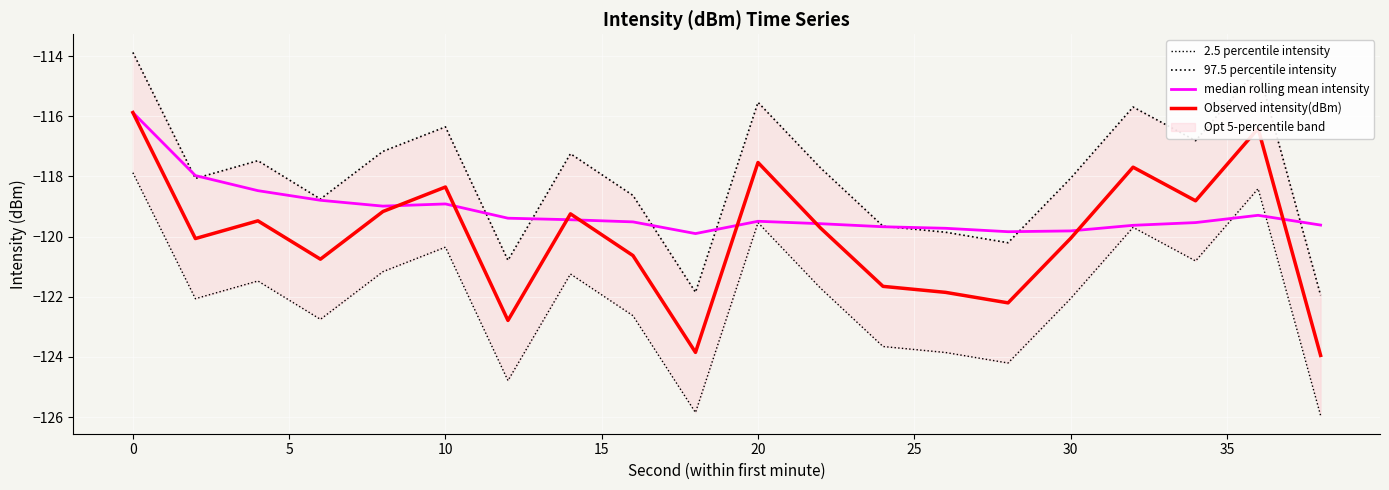

How many values in the 2.5 percentile intensity series exceed -121?

6